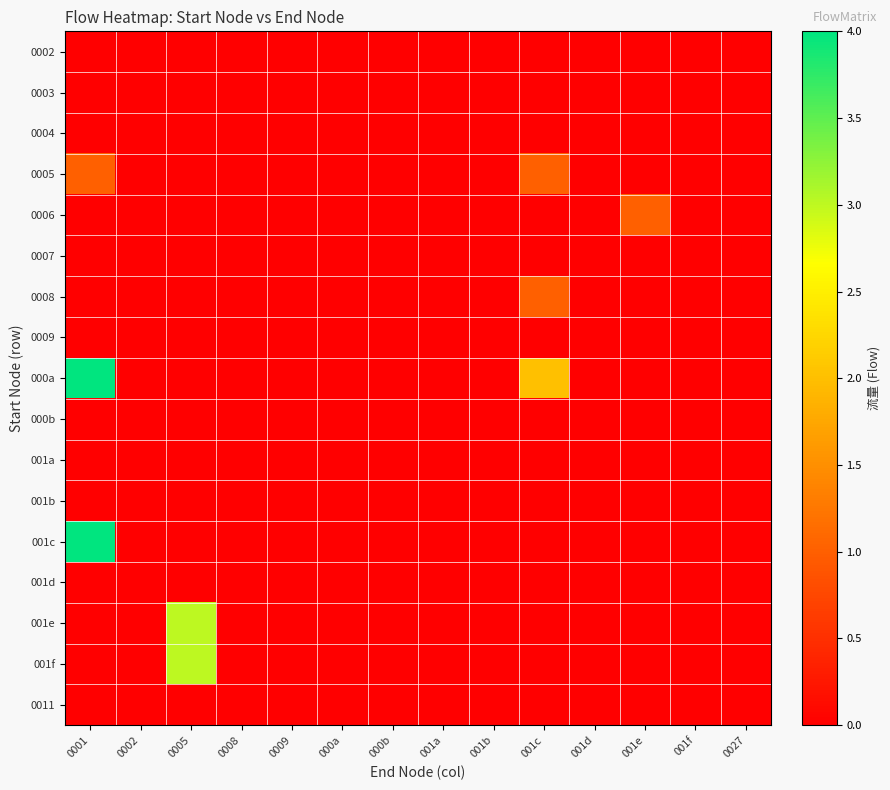

Reading left to right, list all the values displayed in this chart.

0002: 0001=0	0002=0	0005=0	0008=0	0009=0	000a=0	000b=0	001a=0	001b=0	001c=0	001d=0	001e=0	001f=0	0027=0
0003: 0001=0	0002=0	0005=0	0008=0	0009=0	000a=0	000b=0	001a=0	001b=0	001c=0	001d=0	001e=0	001f=0	0027=0
0004: 0001=0	0002=0	0005=0	0008=0	0009=0	000a=0	000b=0	001a=0	001b=0	001c=0	001d=0	001e=0	001f=0	0027=0
0005: 0001=1	0002=0	0005=0	0008=0	0009=0	000a=0	000b=0	001a=0	001b=0	001c=1	001d=0	001e=0	001f=0	0027=0
0006: 0001=0	0002=0	0005=0	0008=0	0009=0	000a=0	000b=0	001a=0	001b=0	001c=0	001d=0	001e=1	001f=0	0027=0
0007: 0001=0	0002=0	0005=0	0008=0	0009=0	000a=0	000b=0	001a=0	001b=0	001c=0	001d=0	001e=0	001f=0	0027=0
0008: 0001=0	0002=0	0005=0	0008=0	0009=0	000a=0	000b=0	001a=0	001b=0	001c=1	001d=0	001e=0	001f=0	0027=0
0009: 0001=0	0002=0	0005=0	0008=0	0009=0	000a=0	000b=0	001a=0	001b=0	001c=0	001d=0	001e=0	001f=0	0027=0
000a: 0001=4	0002=0	0005=0	0008=0	0009=0	000a=0	000b=0	001a=0	001b=0	001c=2	001d=0	001e=0	001f=0	0027=0
000b: 0001=0	0002=0	0005=0	0008=0	0009=0	000a=0	000b=0	001a=0	001b=0	001c=0	001d=0	001e=0	001f=0	0027=0
001a: 0001=0	0002=0	0005=0	0008=0	0009=0	000a=0	000b=0	001a=0	001b=0	001c=0	001d=0	001e=0	001f=0	0027=0
001b: 0001=0	0002=0	0005=0	0008=0	0009=0	000a=0	000b=0	001a=0	001b=0	001c=0	001d=0	001e=0	001f=0	0027=0
001c: 0001=4	0002=0	0005=0	0008=0	0009=0	000a=0	000b=0	001a=0	001b=0	001c=0	001d=0	001e=0	001f=0	0027=0
001d: 0001=0	0002=0	0005=0	0008=0	0009=0	000a=0	000b=0	001a=0	001b=0	001c=0	001d=0	001e=0	001f=0	0027=0
001e: 0001=0	0002=0	0005=3	0008=0	0009=0	000a=0	000b=0	001a=0	001b=0	001c=0	001d=0	001e=0	001f=0	0027=0
001f: 0001=0	0002=0	0005=3	0008=0	0009=0	000a=0	000b=0	001a=0	001b=0	001c=0	001d=0	001e=0	001f=0	0027=0
0011: 0001=0	0002=0	0005=0	0008=0	0009=0	000a=0	000b=0	001a=0	001b=0	001c=0	001d=0	001e=0	001f=0	0027=0